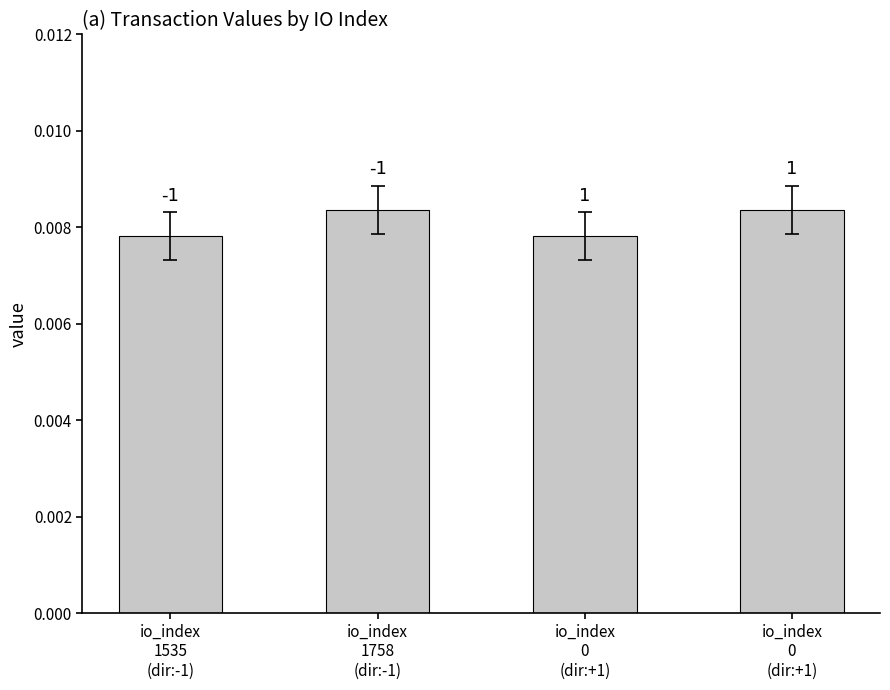

List the labels in order of value, smallest first.

io_index
1535
(dir:-1), io_index
0
(dir:+1), io_index
1758
(dir:-1), io_index
0
(dir:+1)